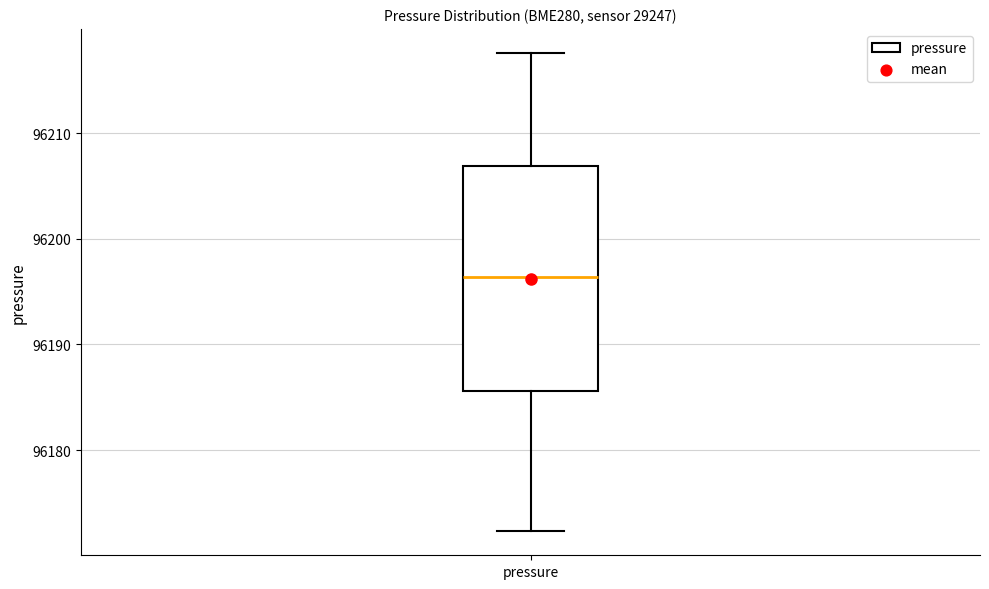

Read this box plot against the y-axis: the position of the median line, the range covered by the box, and the ends of both whiskers. The values are not printed on the chart, so give them approximately, as read against the axis.

median 96196, box 96186 to 96207, whiskers 96172 to 96218